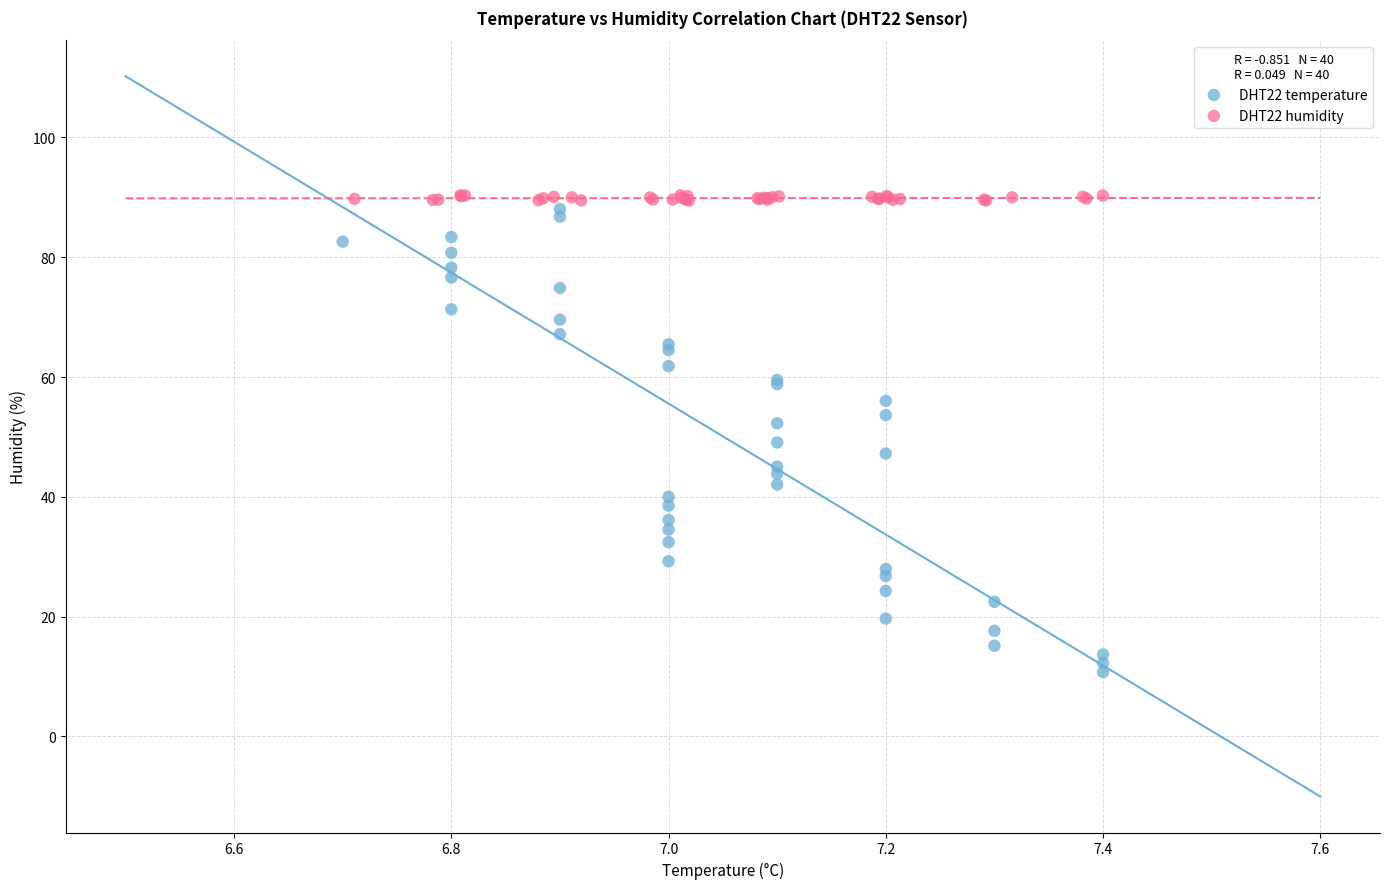

Which series has the widest spread of Y values?

DHT22 temperature